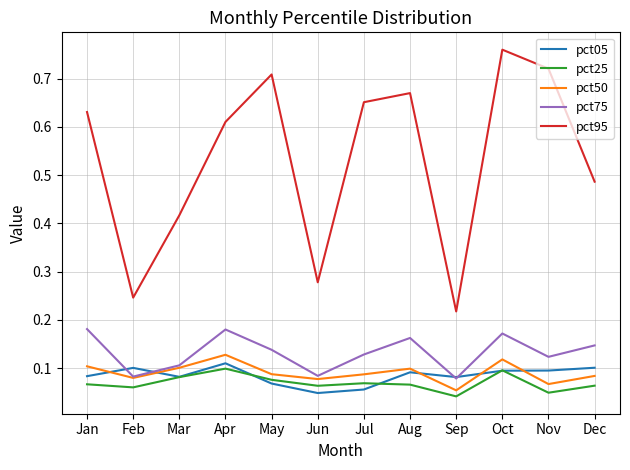

Which series has the largest range (max minus min)?

pct95